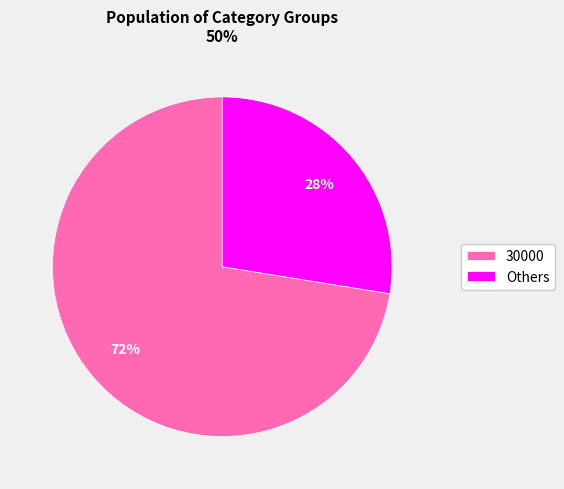

To the nearest percent, what percentage of the pie is Others?

28%